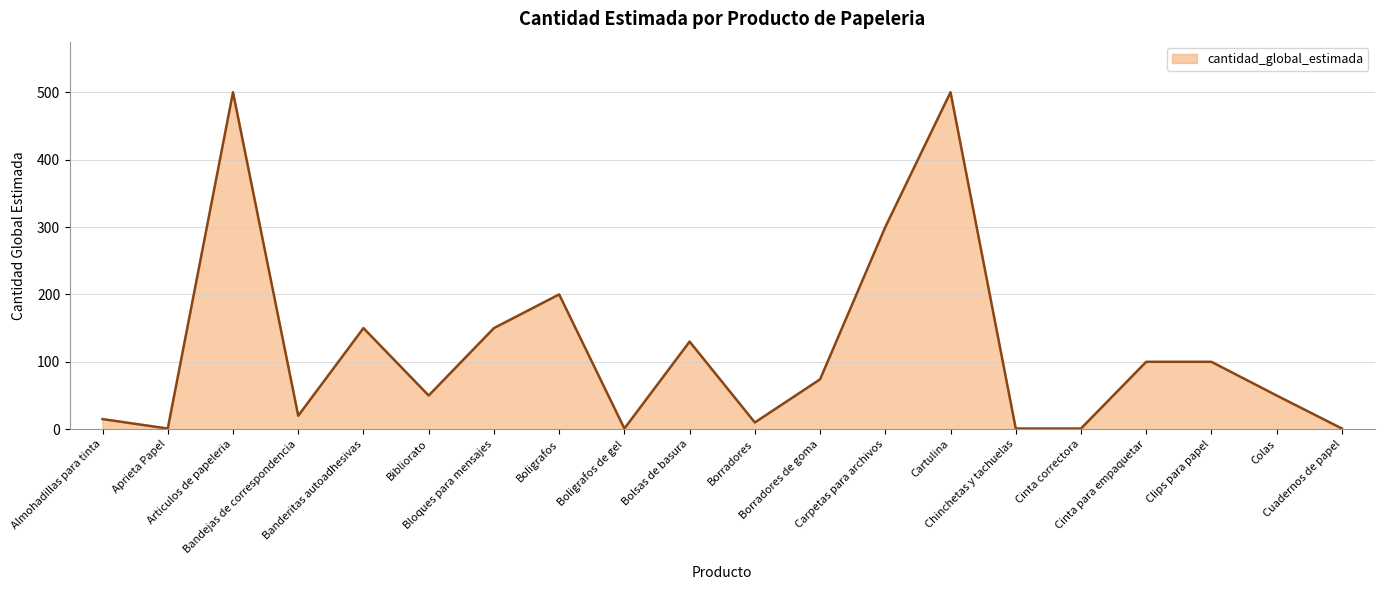

Reading left to right, what are all the values shown in this chart?

Almohadillas para tinta=15	Aprieta Papel=1	Articulos de papeleria=500	Bandejas de correspondencia=20	Banderitas autoadhesivas=150	Bibliorato=50	Bloques para mensajes=150	Boligrafos=200	Boligrafos de gel=1	Bolsas de basura=130	Borradores=10	Borradores de goma=74	Carpetas para archivos=300	Cartulina=500	Chinchetas y tachuelas=1	Cinta correctora=1	Cinta para empaquetar=100	Clips para papel=100	Colas=50	Cuadernos de papel=1